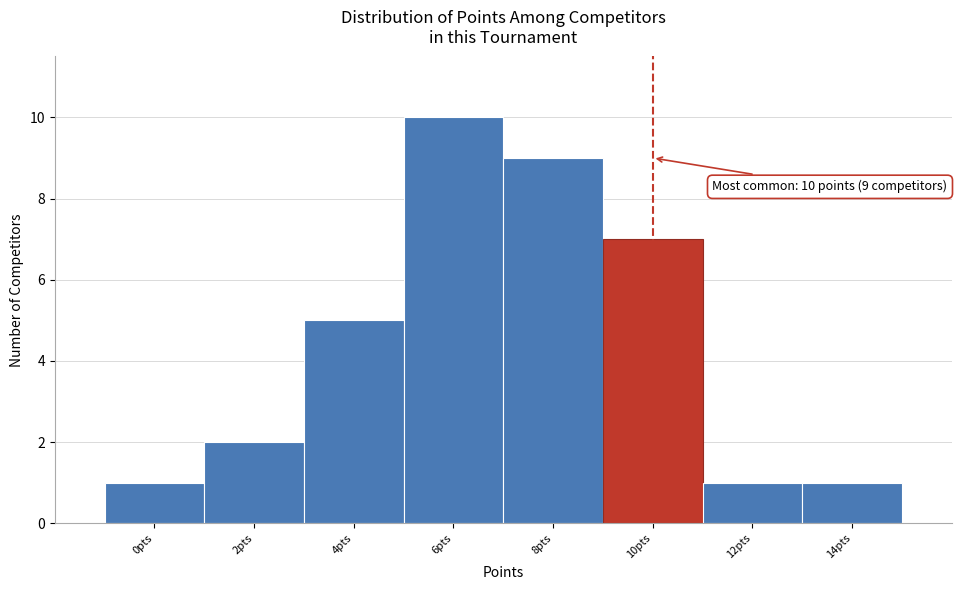

Over which range of the x-axis is the bar tallest?

5 to 7